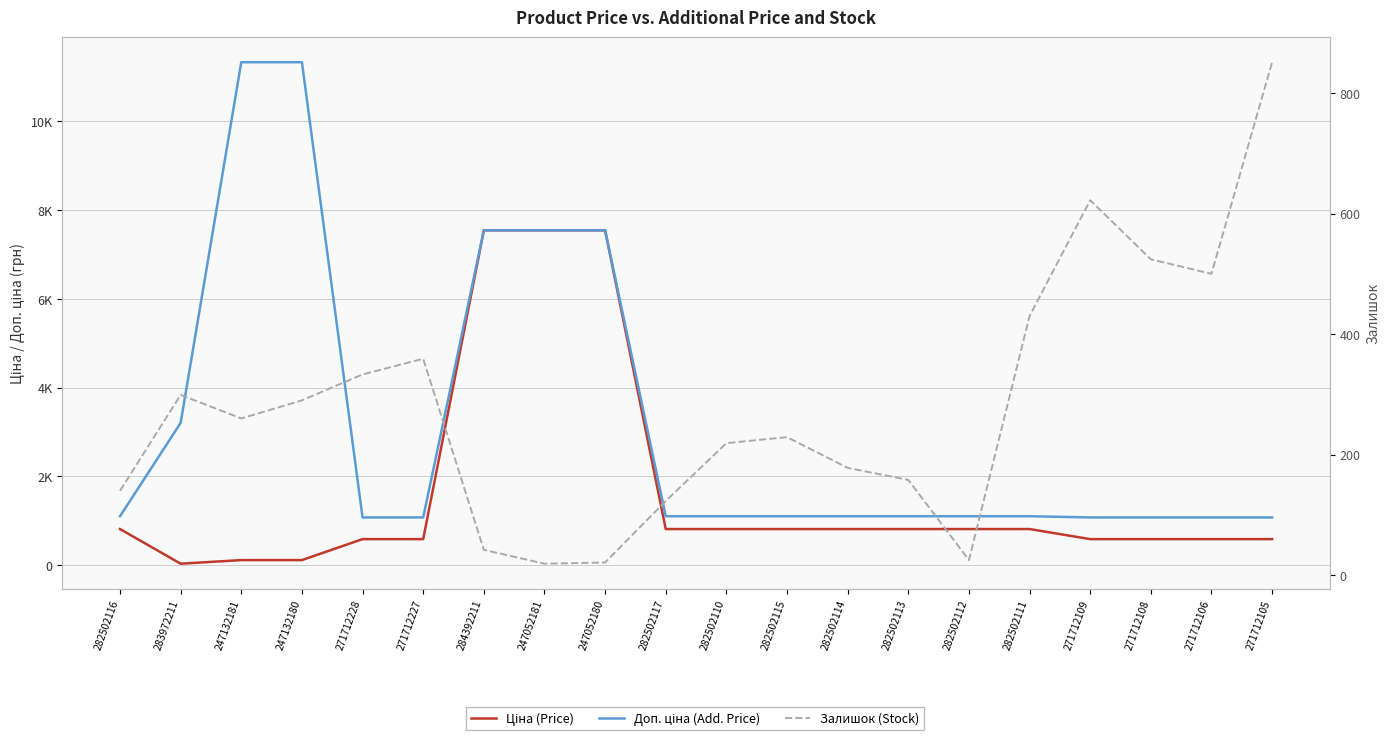

Does the chart display data point markers on the line(s)?

No